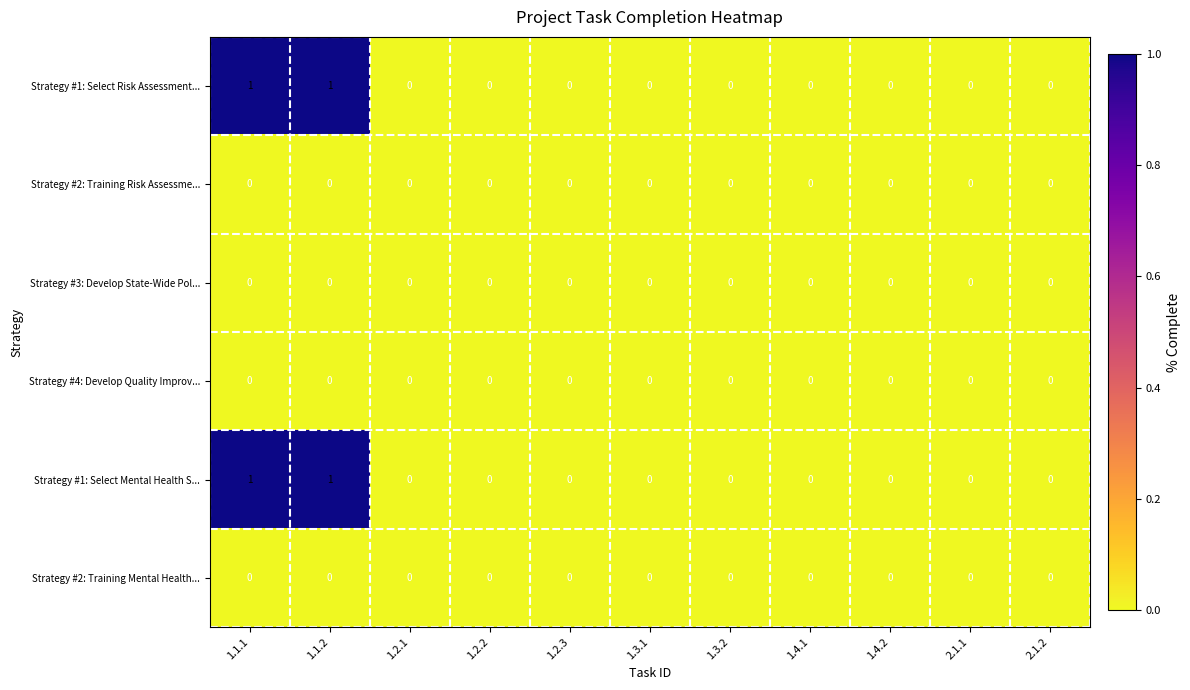

True or false: Strategy #2: Training Risk Assessme... has a value of 0 at 1.2.2.

True